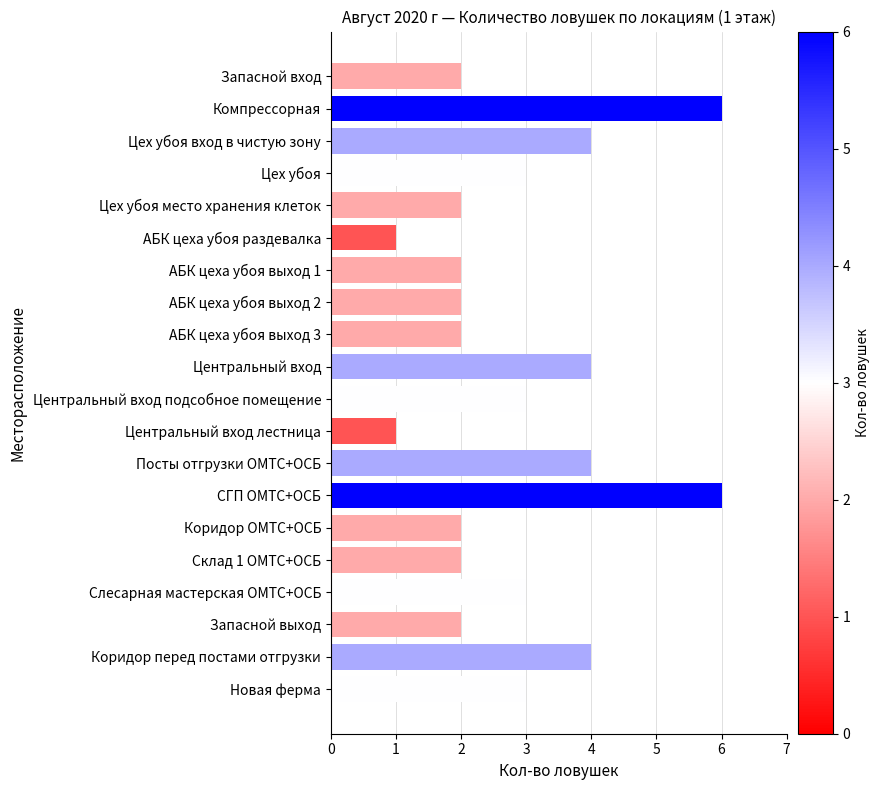

What is the label of the 16th bar from the top?

Склад 1 ОМТС+ОСБ